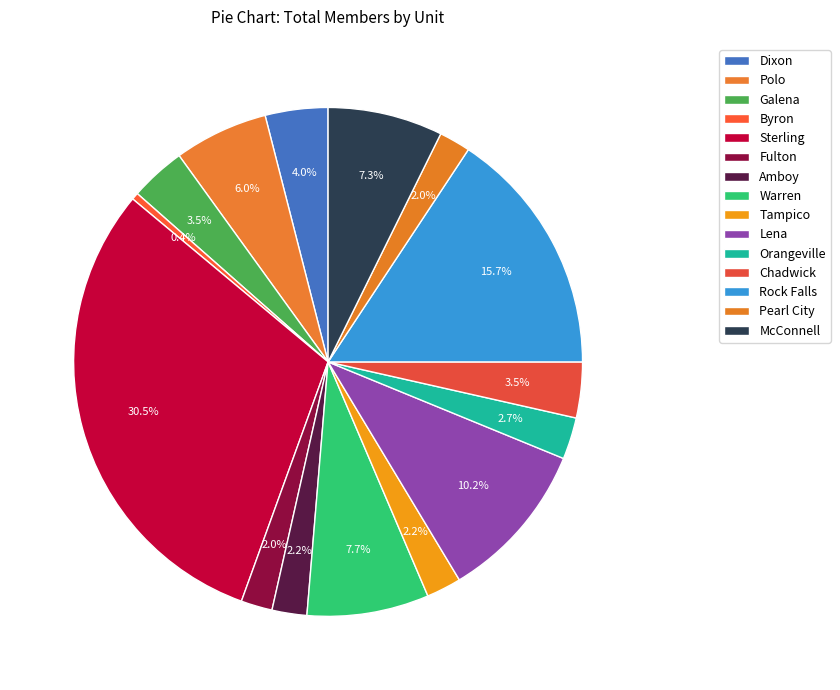

How many slices are in this pie chart?

15